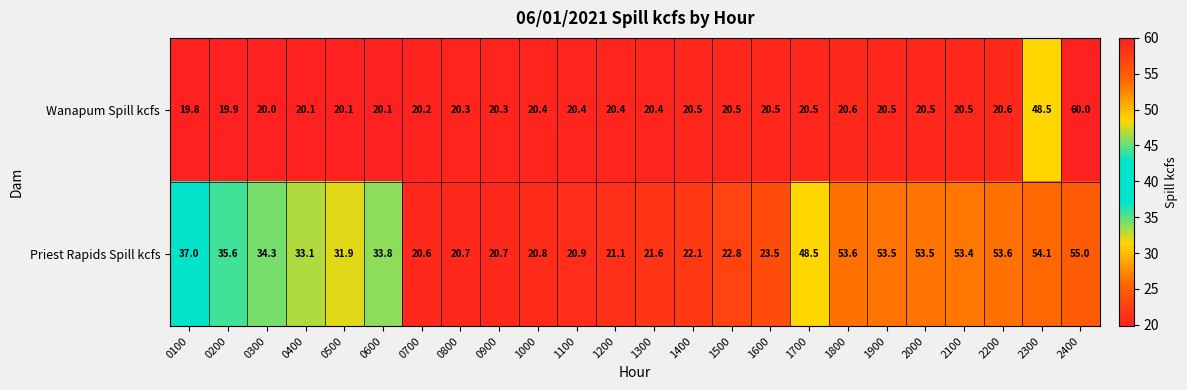

How many values in the Wanapum Spill kcfs series are below 20?

2